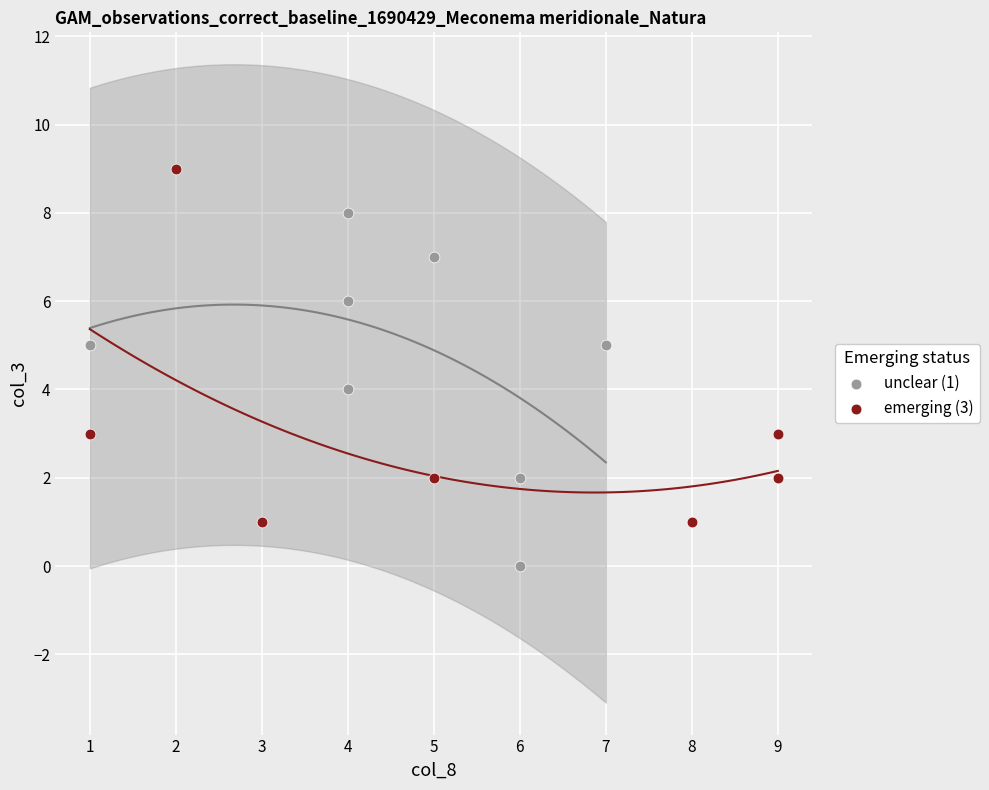

Which series contains the lowest Y value?

unclear (1)